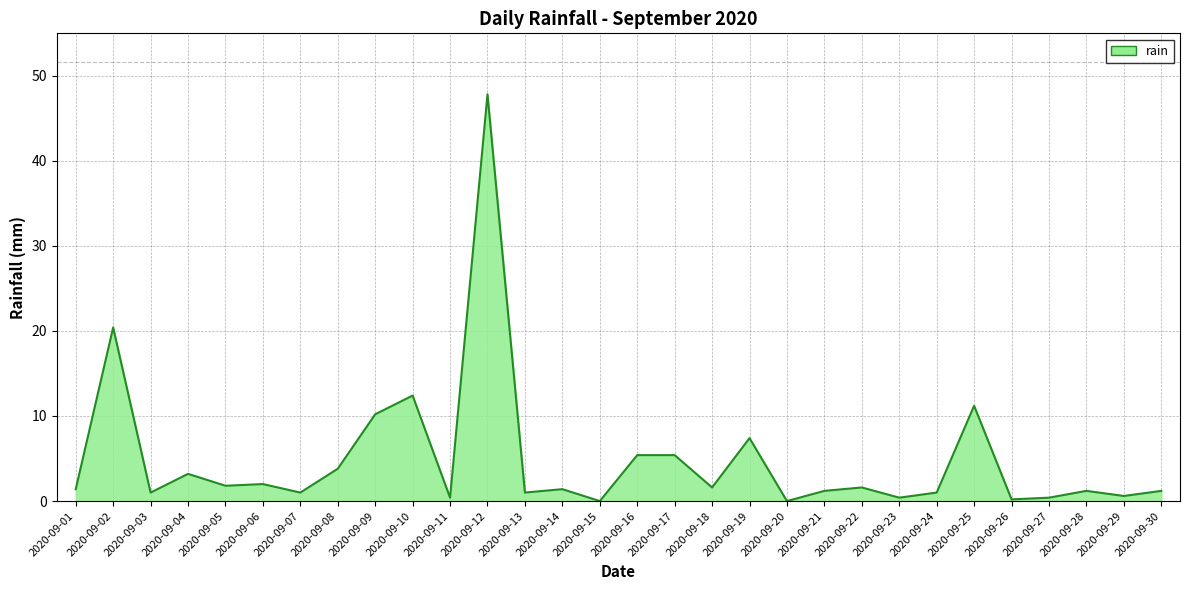

Where is the first local minimum?

2020-09-03